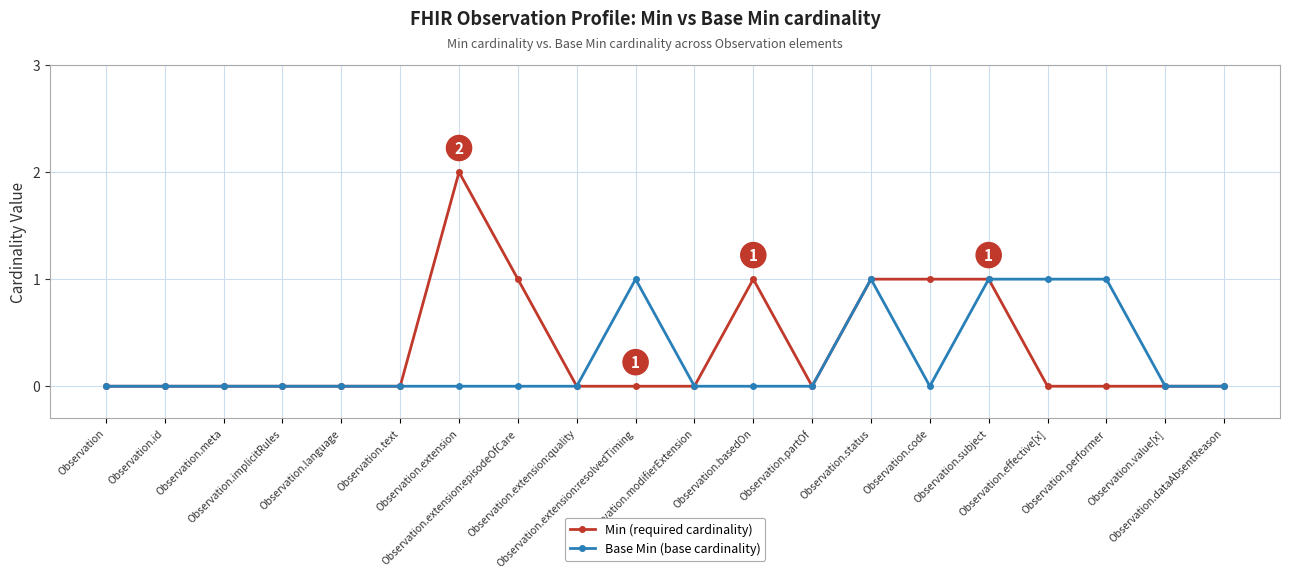

True or false: Min has a value of -1 at Observation.performer.

False